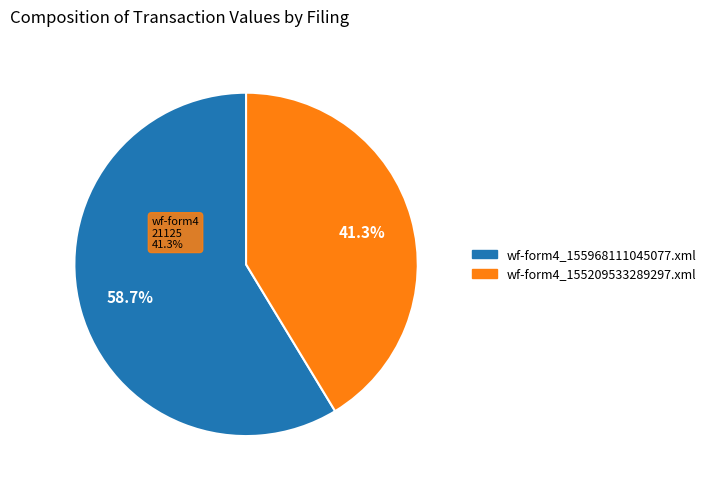

Count the number of slices in the pie.

2